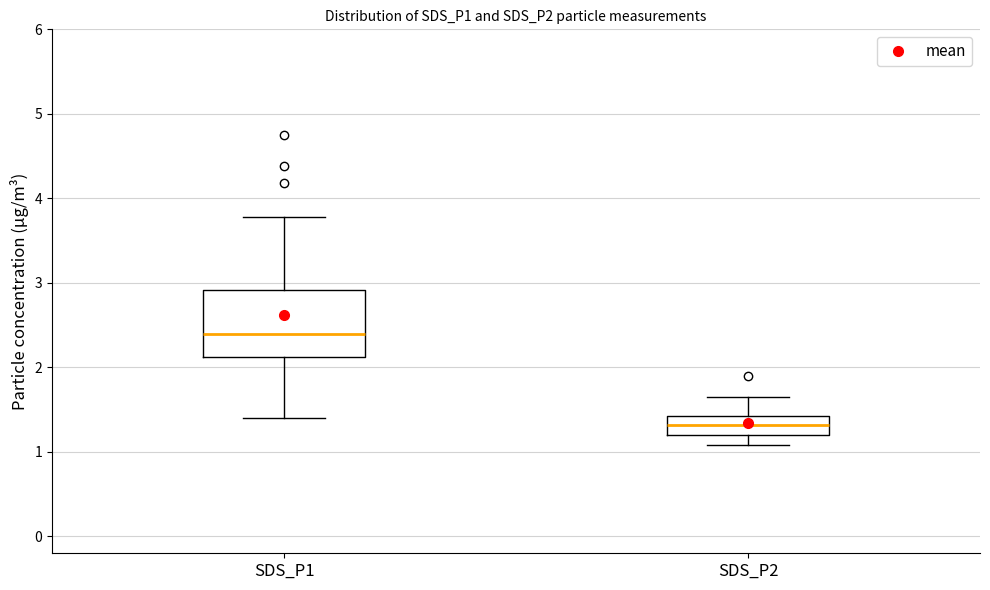

Which box's median line is the highest?

SDS_P1